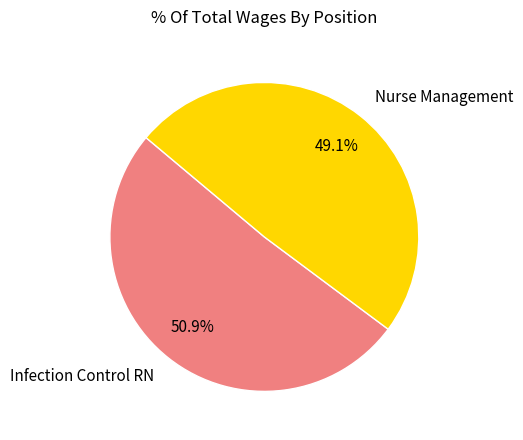

What is the smallest slice in the pie chart?

Nurse Management